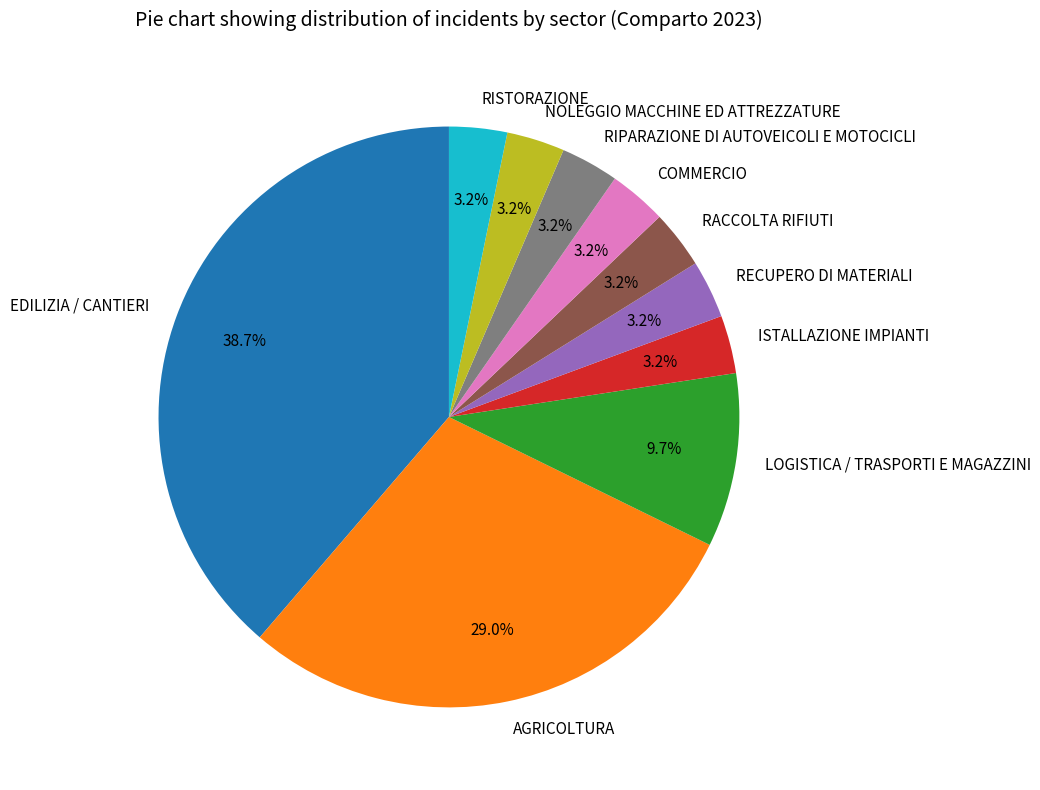

Does RIPARAZIONE DI AUTOVEICOLI E MOTOCICLI account for over 50% of the chart?

No